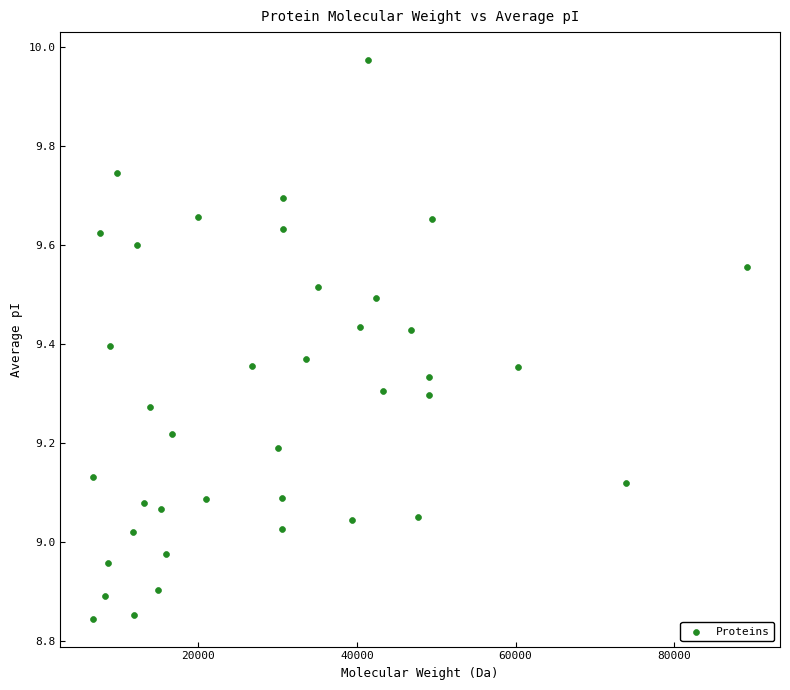

What is the range of Y values (max minus min)?

1.1